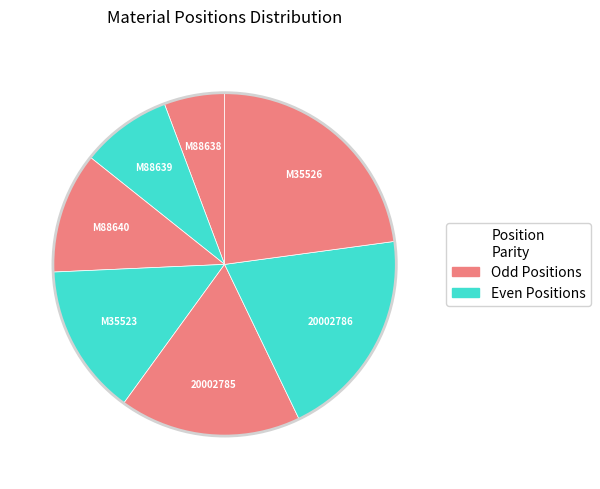

Rank the categories by value from highest to lowest.

M35526, 20002786, 20002785, M35523, M88640, M88639, M88638